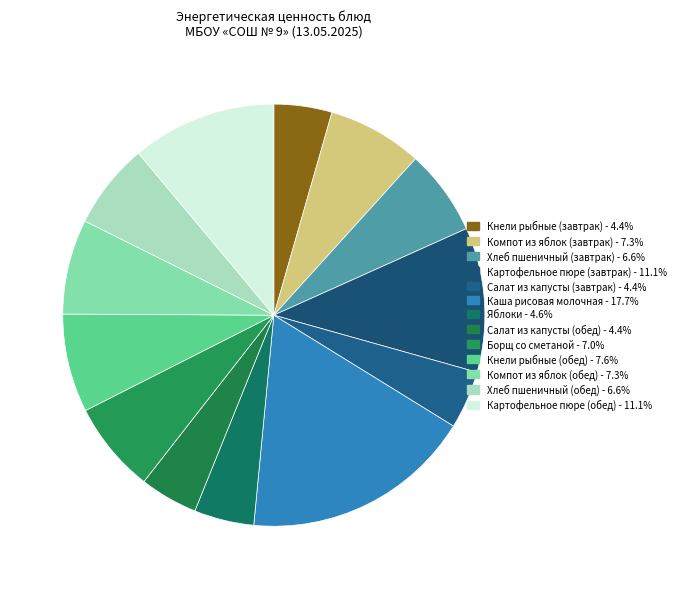

To the nearest percent, what percentage of the pie is Кнели рыбные (обед)?

8%